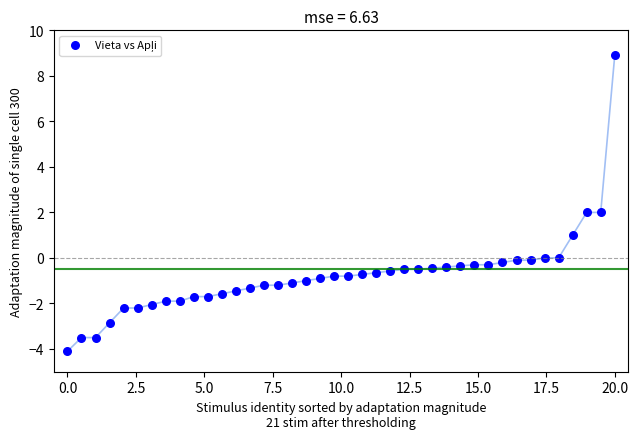

What is the range of Y values (max minus min)?

13.0